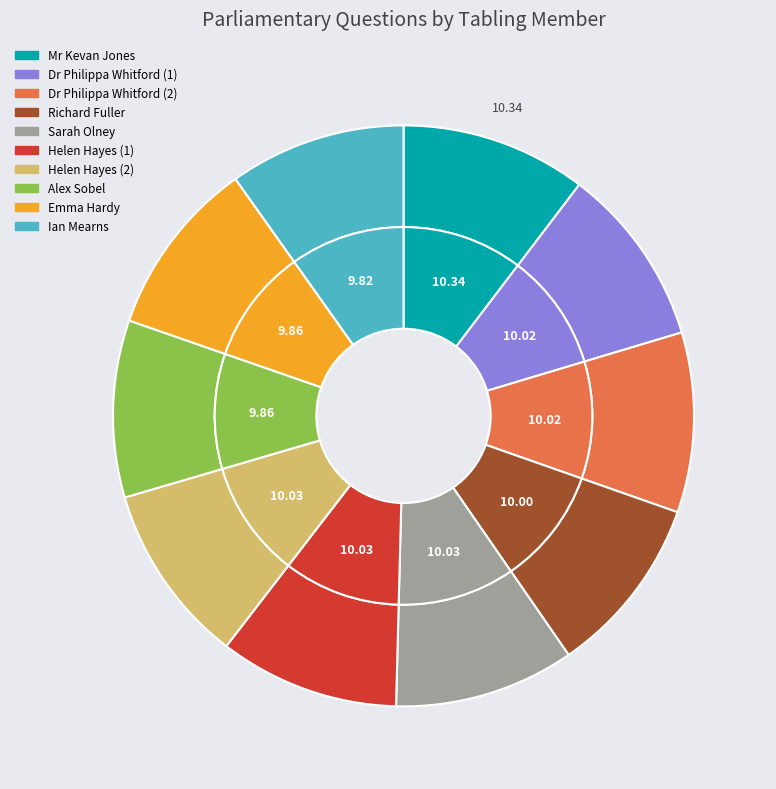

Which slice is the smallest?

Ian Mearns